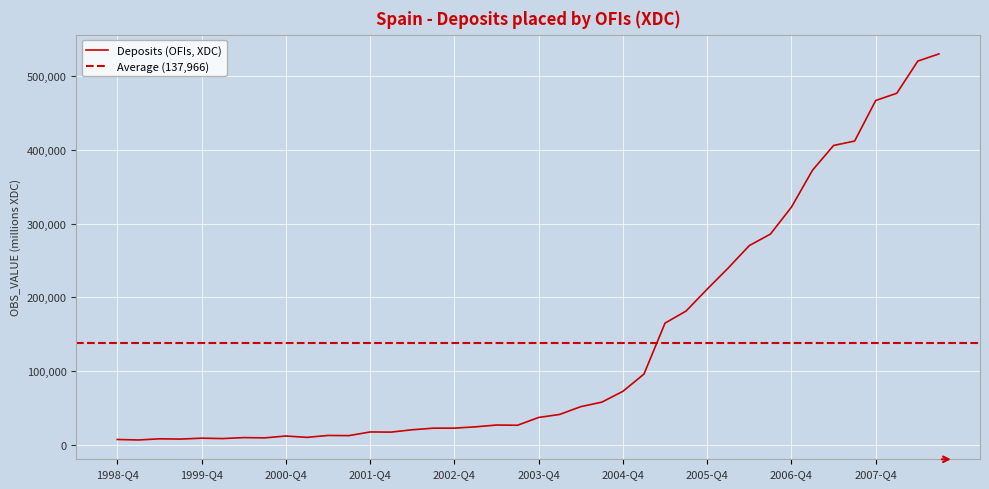

What position from the left is 2007-Q1?

34